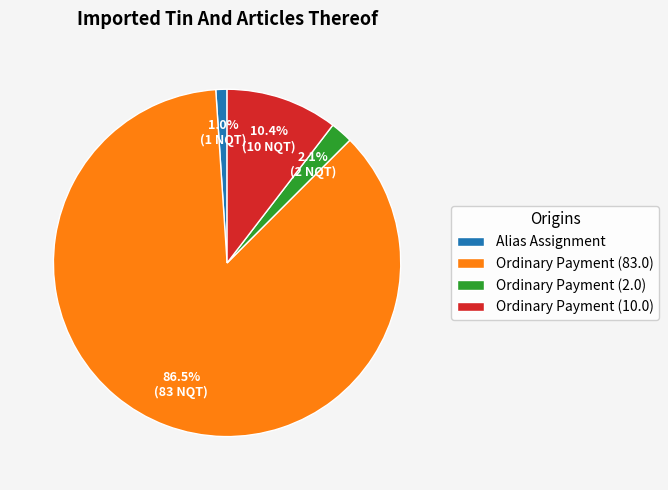

What is the ratio of the value at Ordinary Payment (10.0) to the value at Ordinary Payment (83.0)?

0.1